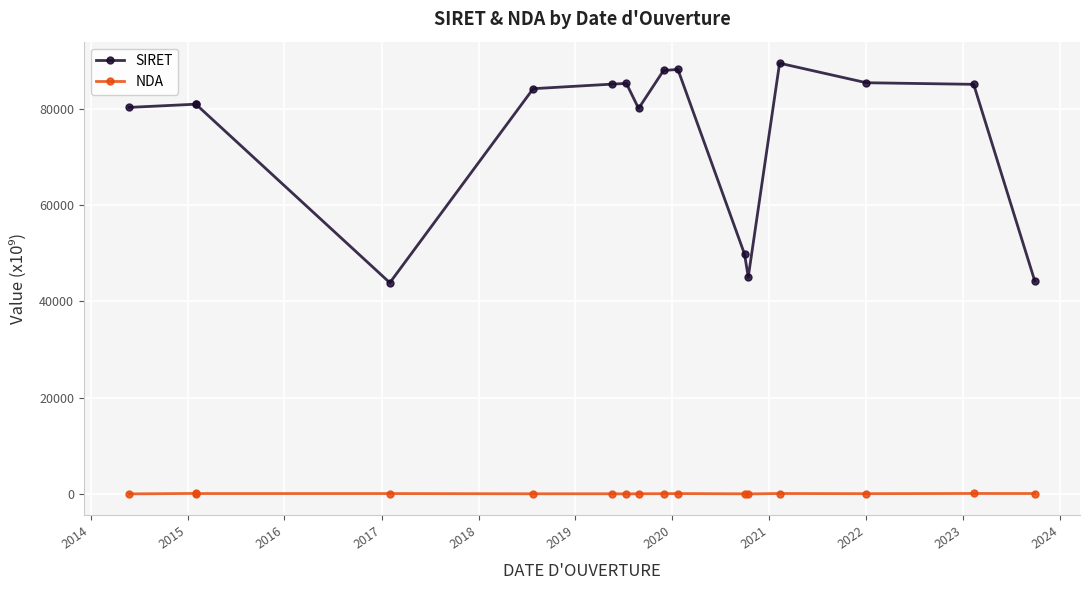

True or false: NDA and SIRET cross at least once.

False